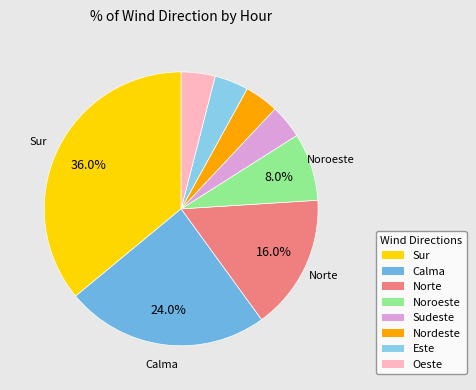

What is the ratio of the value at Este to the value at Nordeste?

1.0